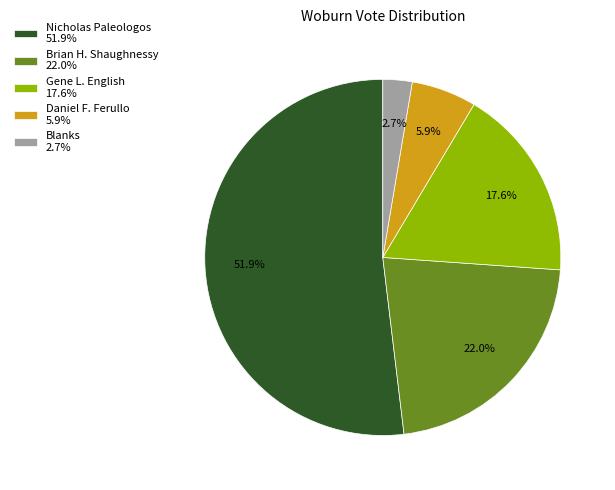

How much of the chart is everything except Daniel F. Ferullo 5.9%?

94.1%